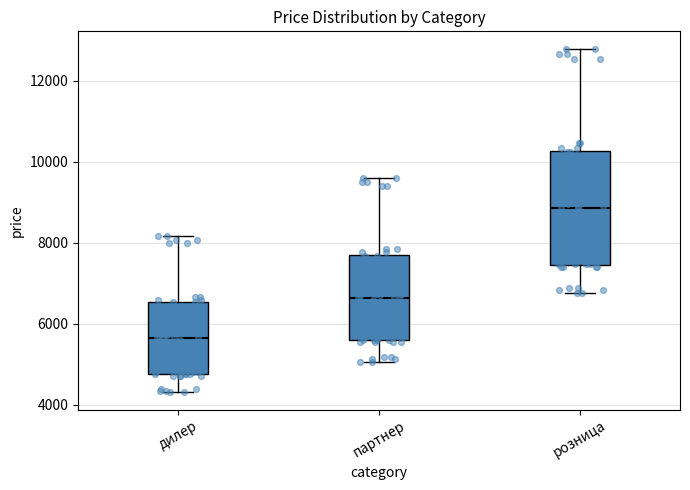

Reading left to right, read every box against the y-axis: the position of its median line, the range the box covers, and the ends of its whiskers. The values are not printed on the chart, so give them approximately, as read against the axis.

дилер: median 5600, box 4800 to 6600, whiskers 4400 to 8200
партнер: median 6600, box 5600 to 7800, whiskers 5000 to 9600
розница: median 8800, box 7400 to 10200, whiskers 6800 to 12800